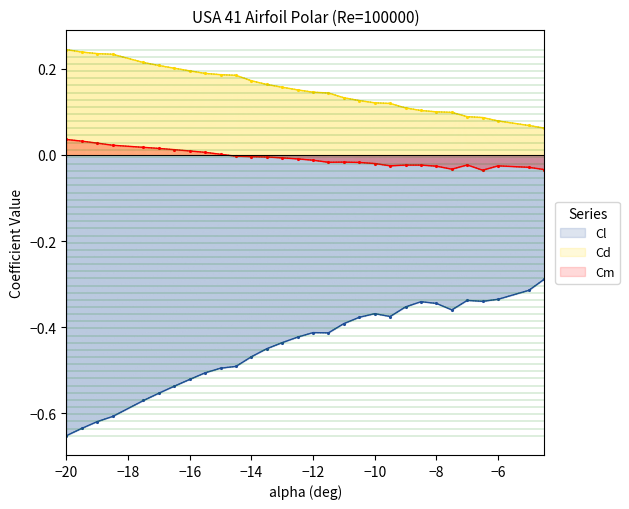

Is it true that Cm equals -0.0 at −6?

True